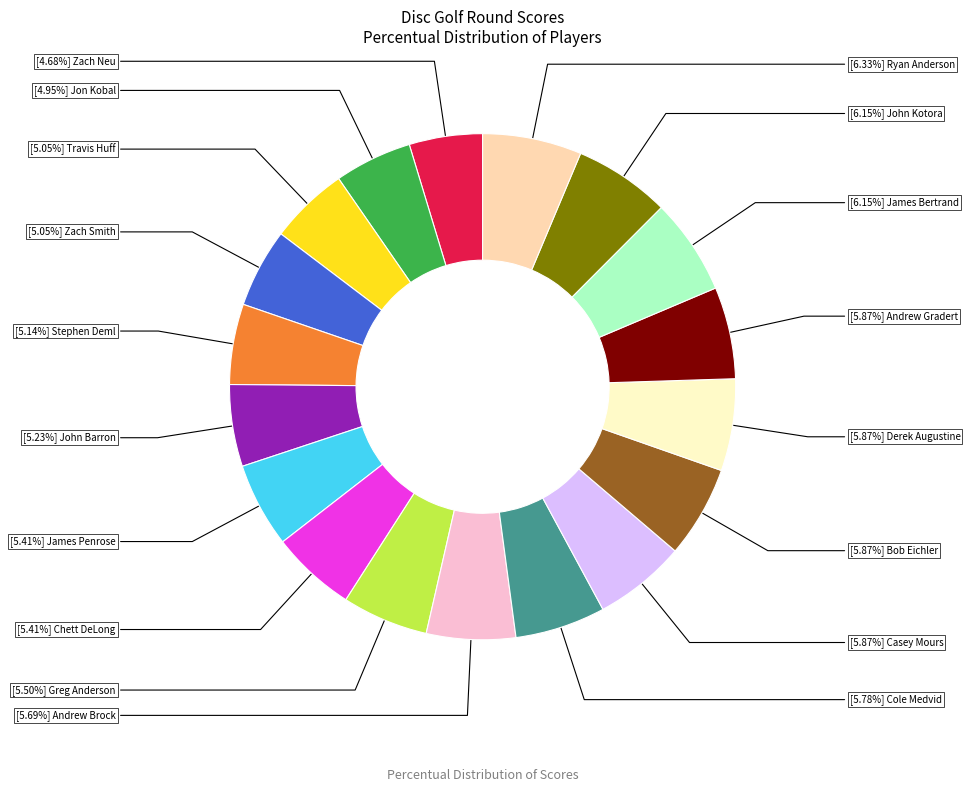

Does any single category account for the majority?

No